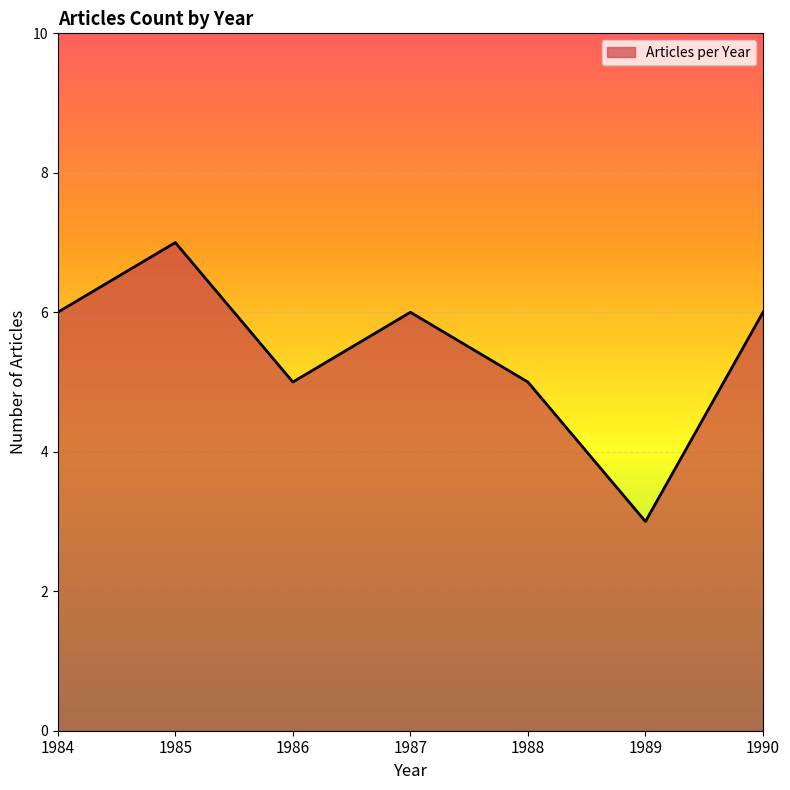

How many values are below 6?

3